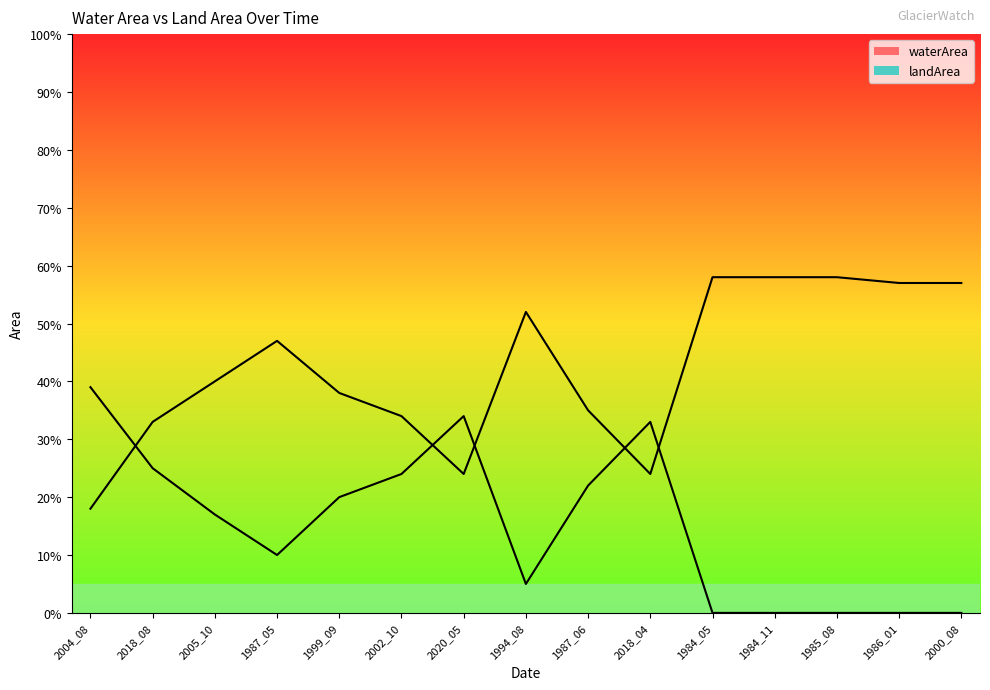

Reading right to left, transcribe all the data shown in this chart.

waterArea: 0.0	0.0	0.0	0.0	0.0	0.3	0.2	0.1	0.3	0.2	0.2	0.1	0.2	0.2	0.4
landArea: 0.6	0.6	0.6	0.6	0.6	0.2	0.3	0.5	0.2	0.3	0.4	0.5	0.4	0.3	0.2